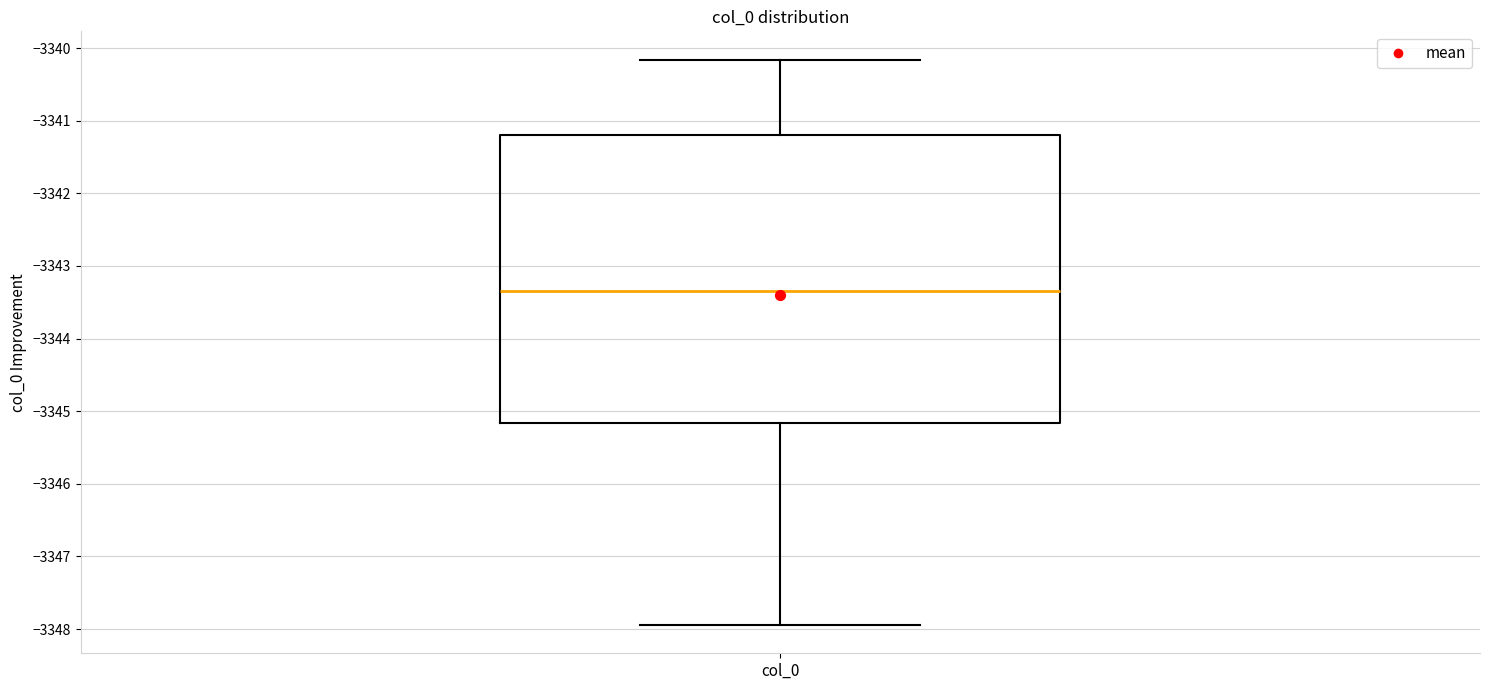

Read this box plot against the y-axis: the position of the median line, the range covered by the box, and the ends of both whiskers. The values are not printed on the chart, so give them approximately, as read against the axis.

median -3343.4, box -3345.2 to -3341.2, whiskers -3347.9 to -3340.2